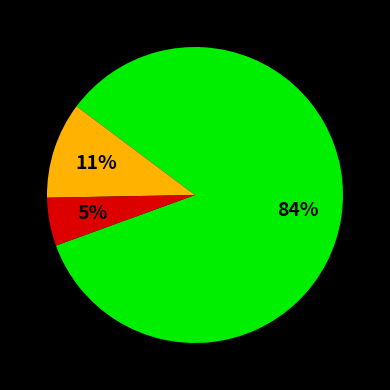

To the nearest percent, what is the average slice percentage?

33%